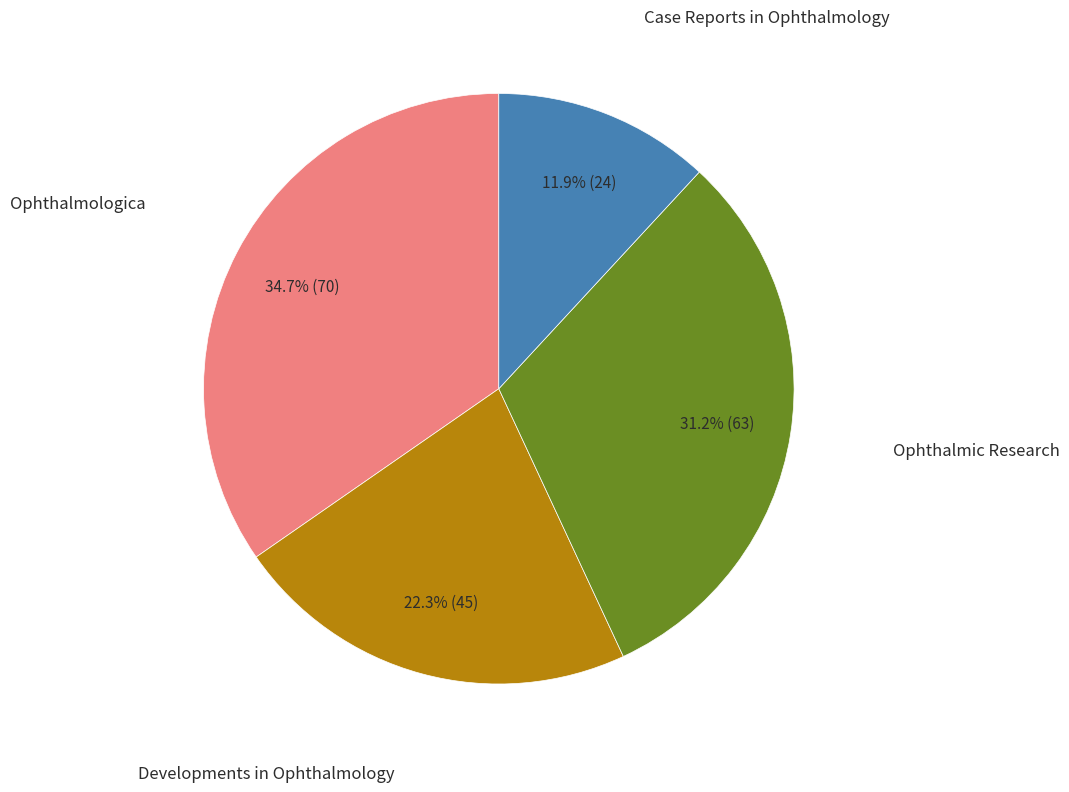

Is there any slice that represents more than half of the pie?

No